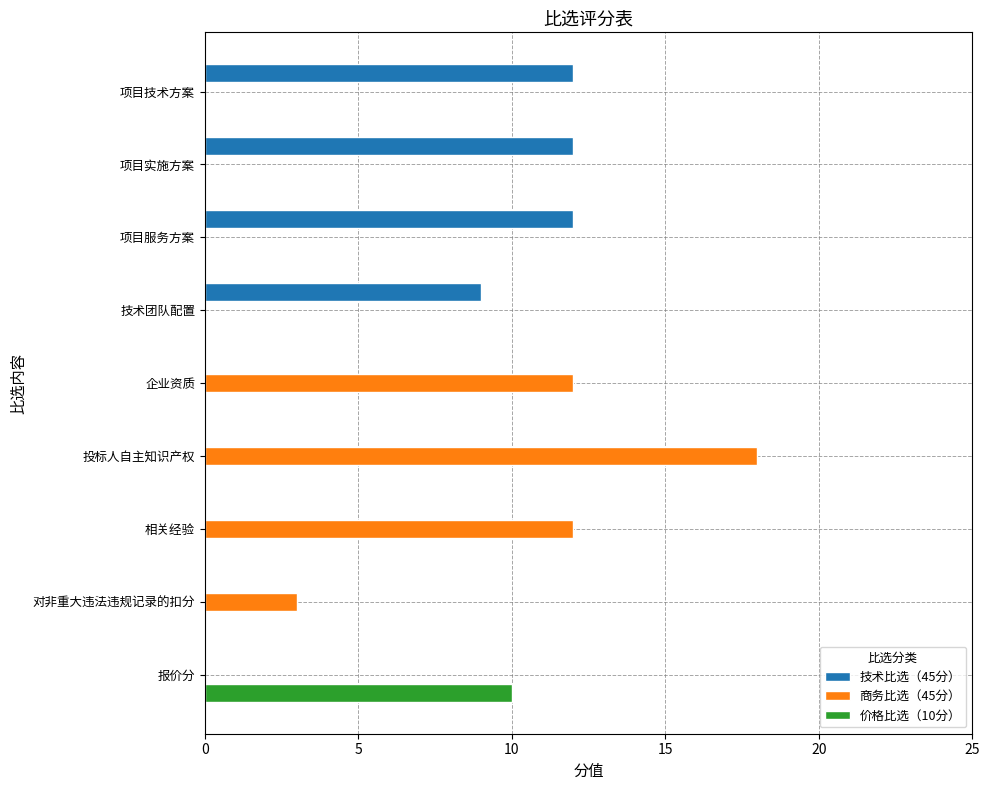

Which series changed the most between 投标人自主知识产权 and 对非重大违法违规记录的扣分?

商务比选（45分）